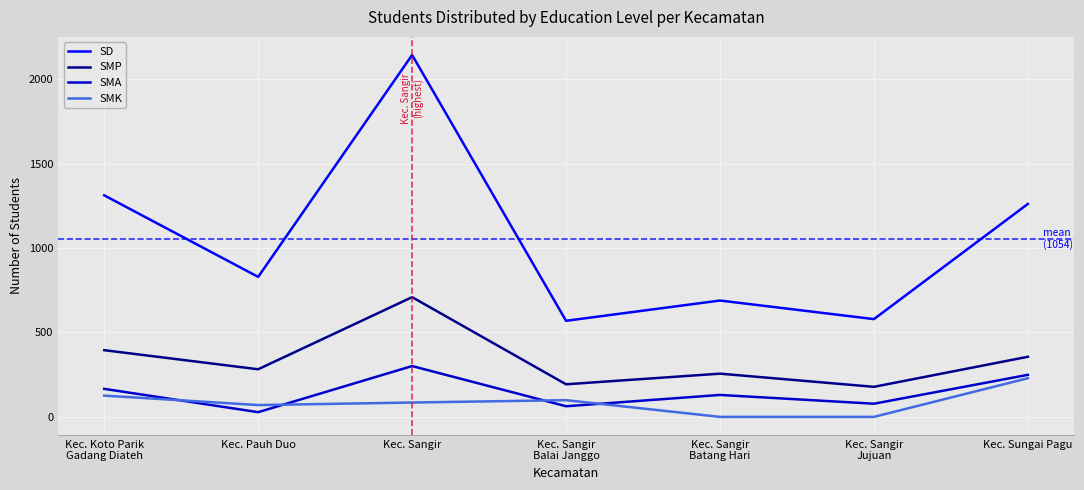

Which series has the largest total across all categories?

SD